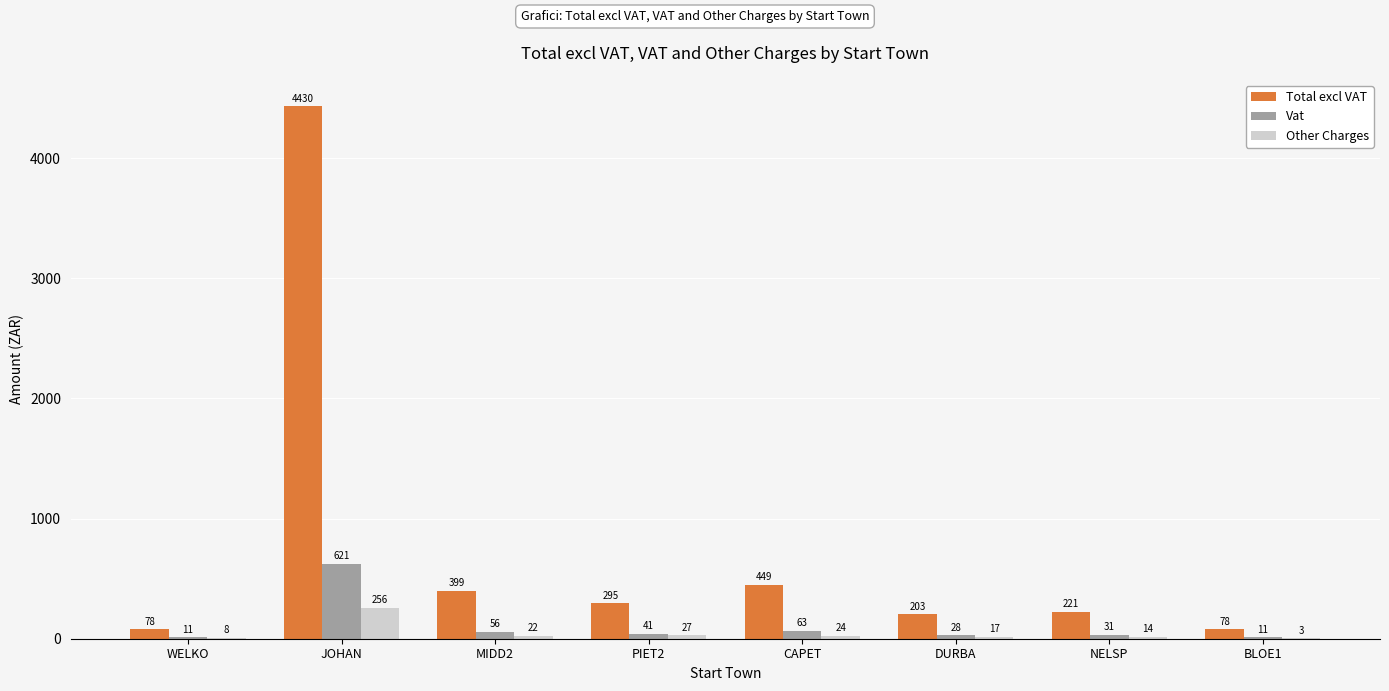

Is the value of Other Charges at NELSP greater than the value of Total excl VAT at DURBA?

No